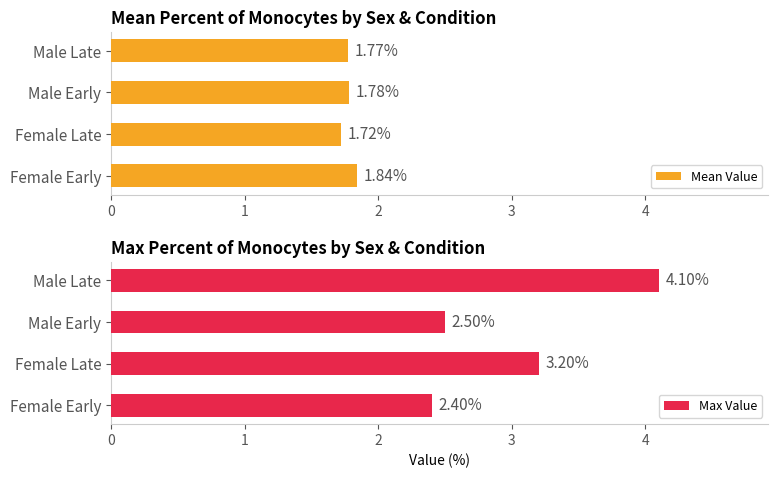

At which label is Mean Value closest to 1?

Female Late